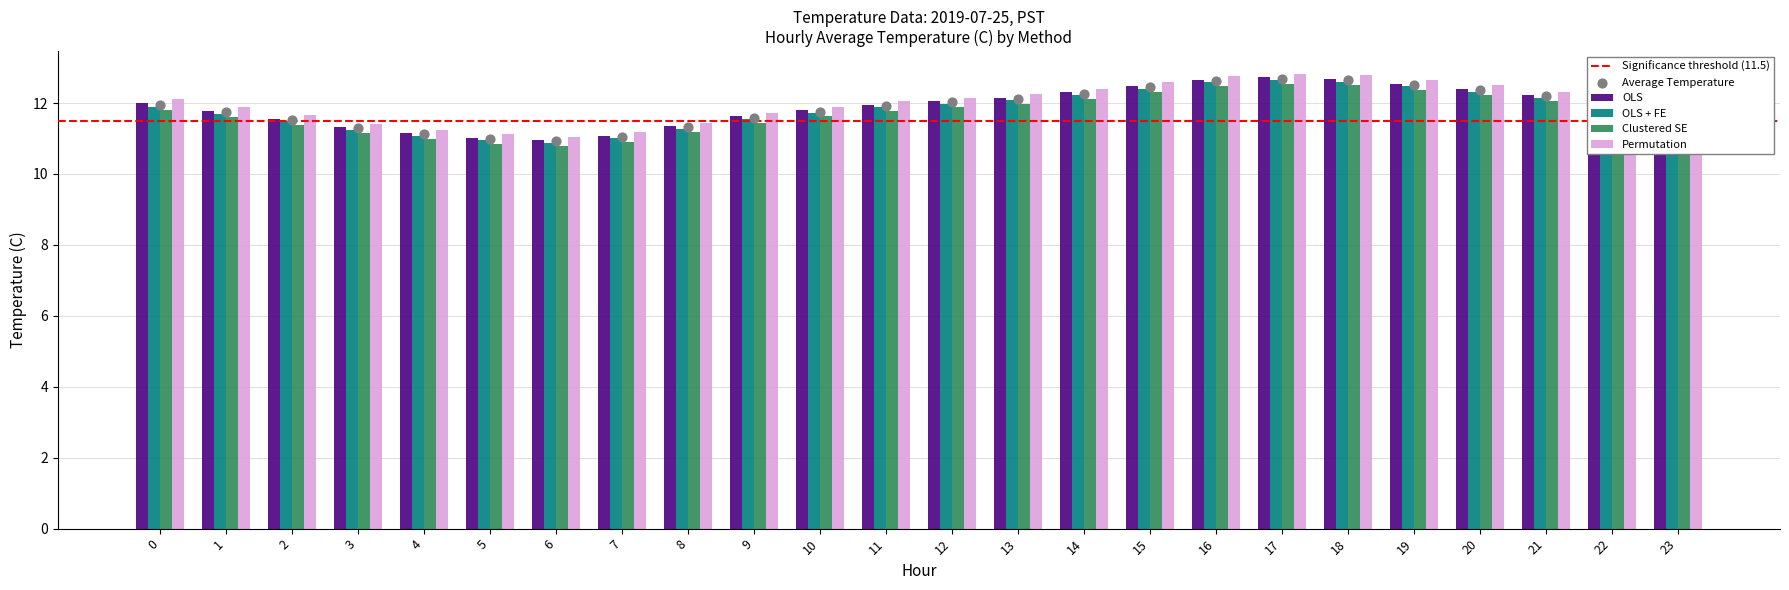

Which series reaches the minimum Y coordinate?

Clustered SE